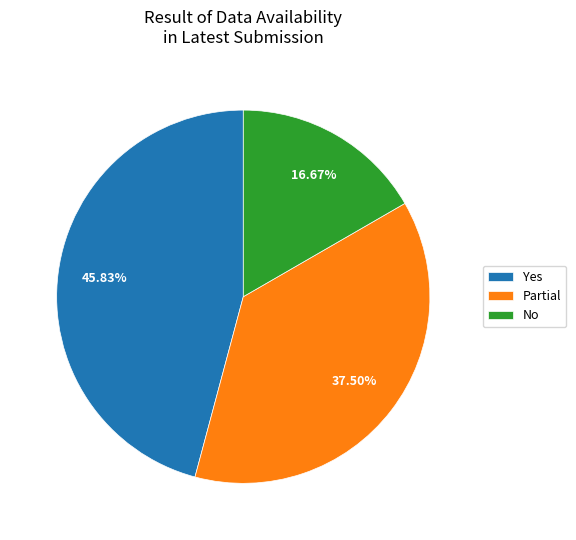

To the nearest percent, what is the combined percentage of Partial and Yes?

83%